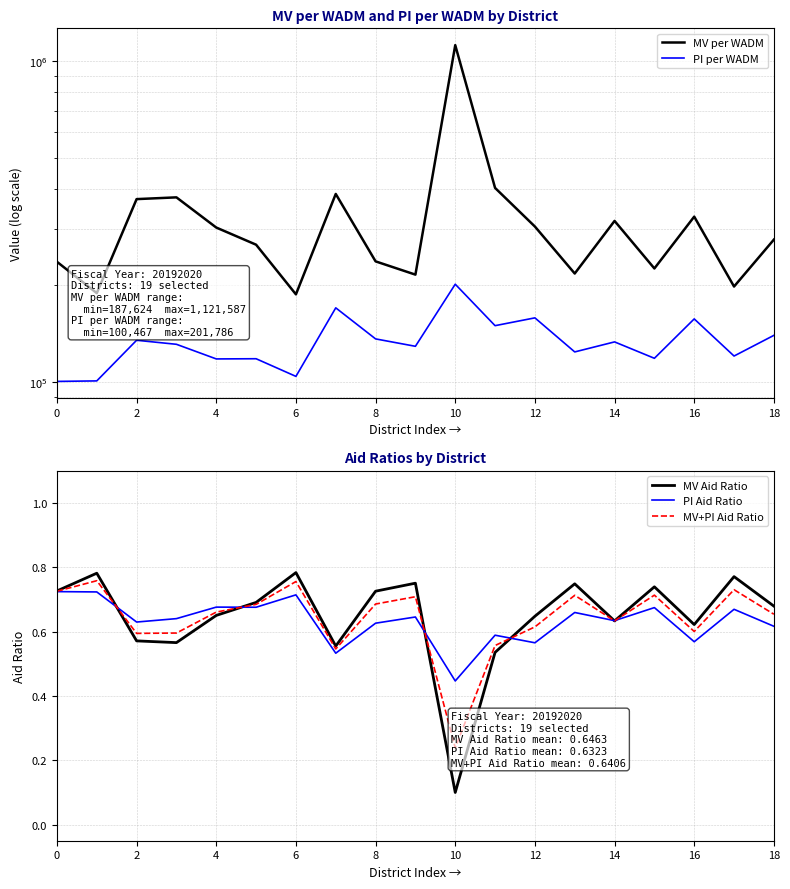

List the series in order of their peak value, lowest first.

PI Aid Ratio, MV+PI Aid Ratio, MV Aid Ratio, PI per WADM, MV per WADM